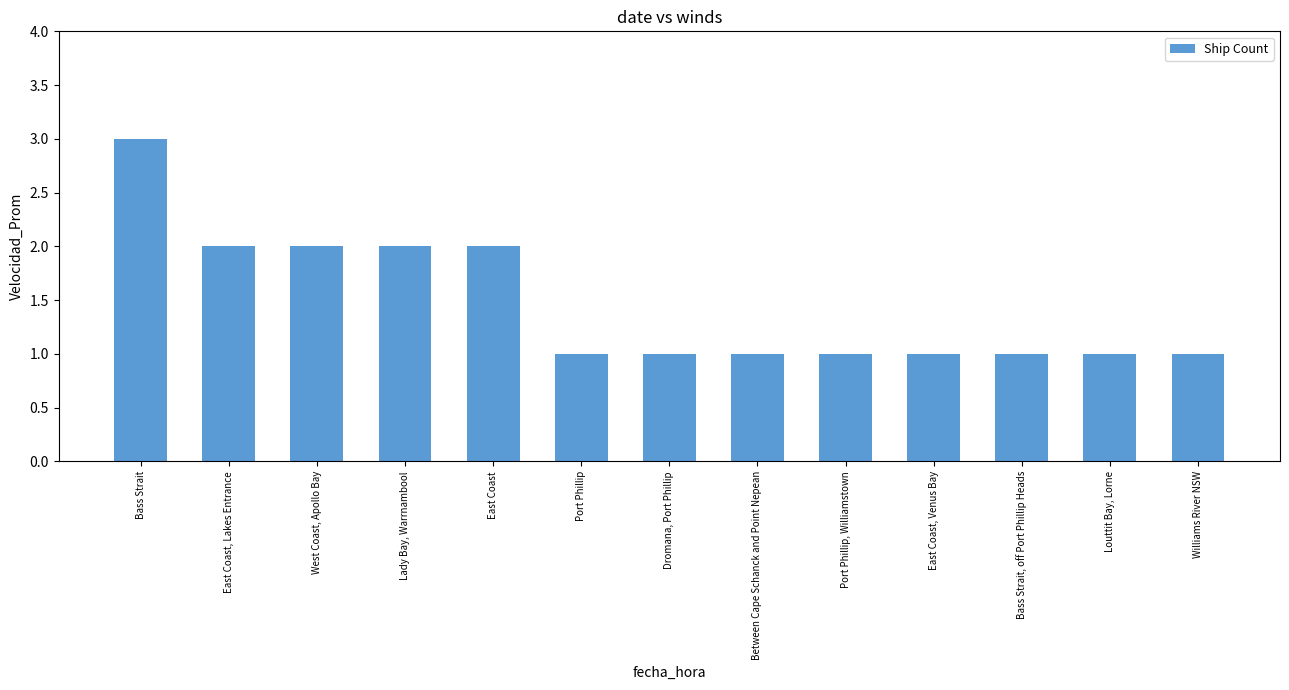

Does the chart contain stacked bars?

No